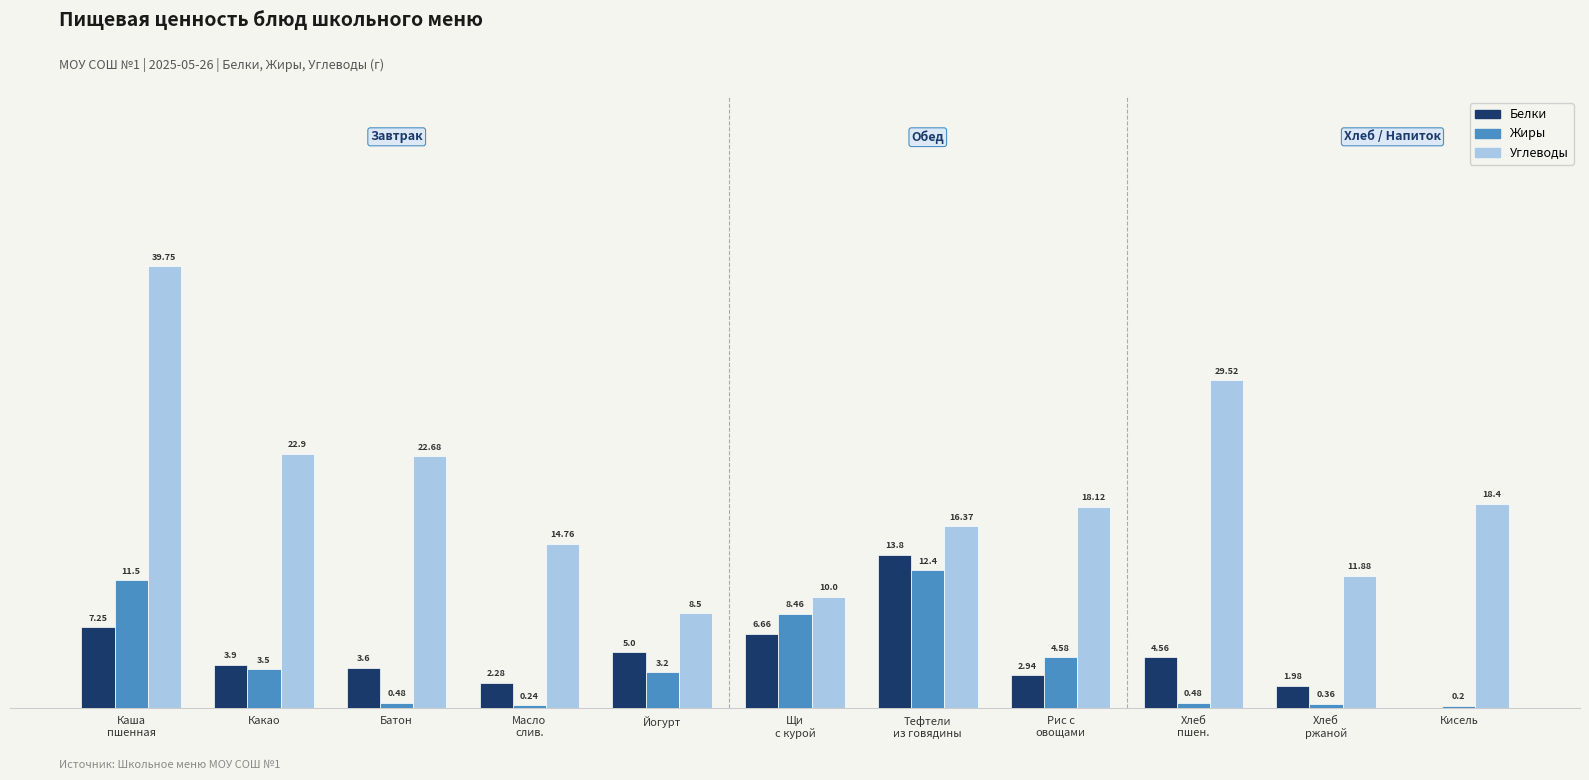

Where is Углеводы nearest to the value 24?

Какао